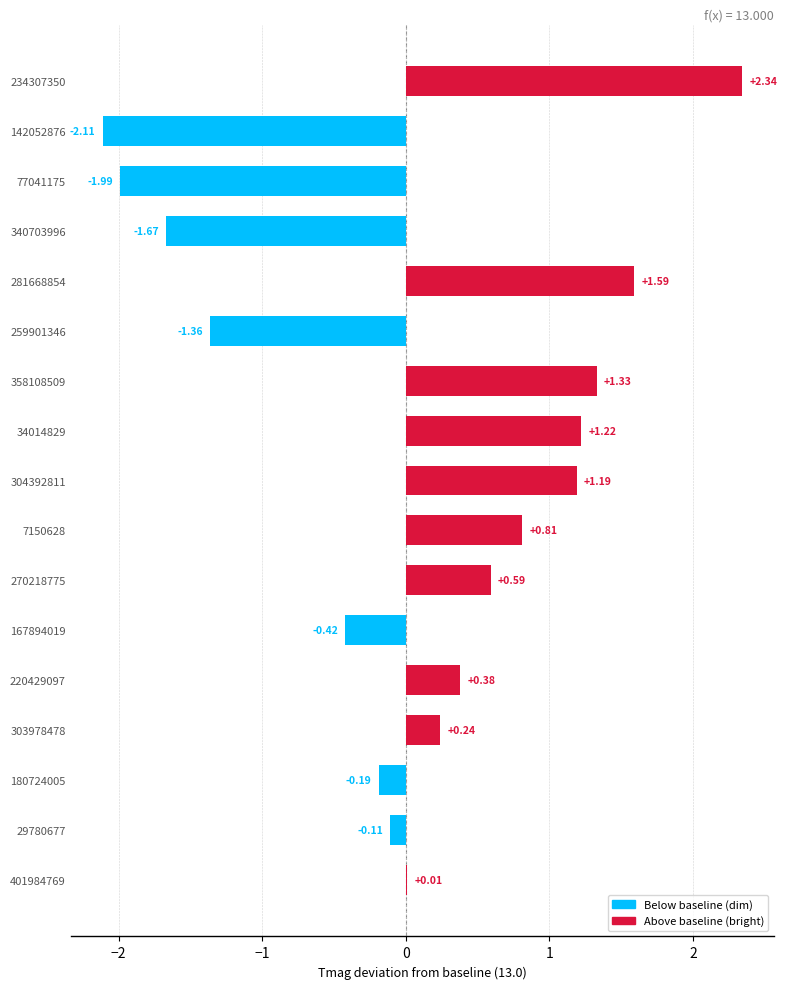

Which has a higher value, 77041175 or 281668854?

281668854